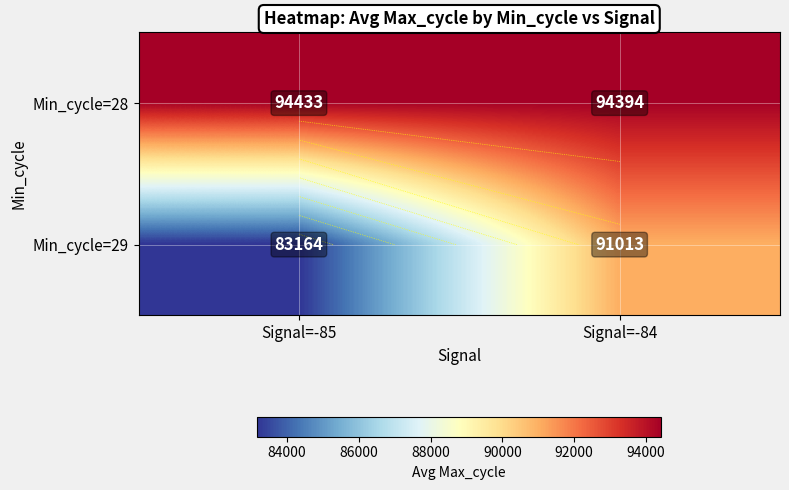

List the series in order of their peak value, lowest first.

Min_cycle=29, Min_cycle=28